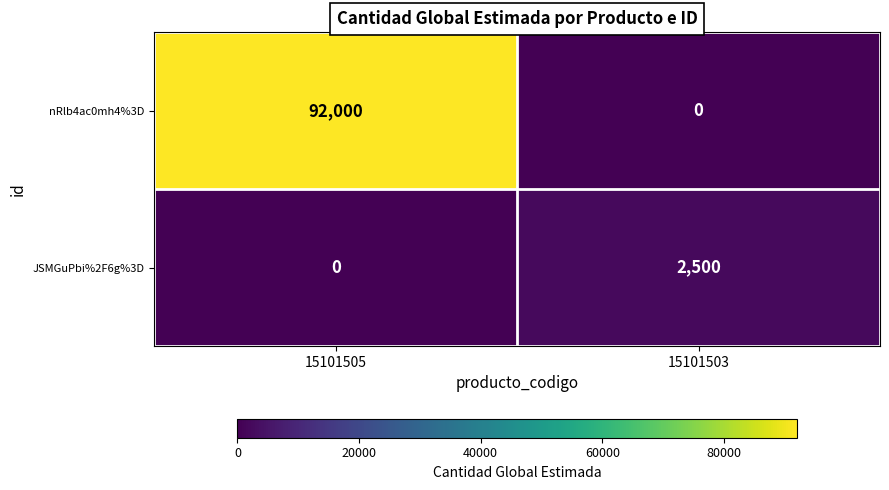

What is the difference between the highest and lowest values at 15101503?

2500